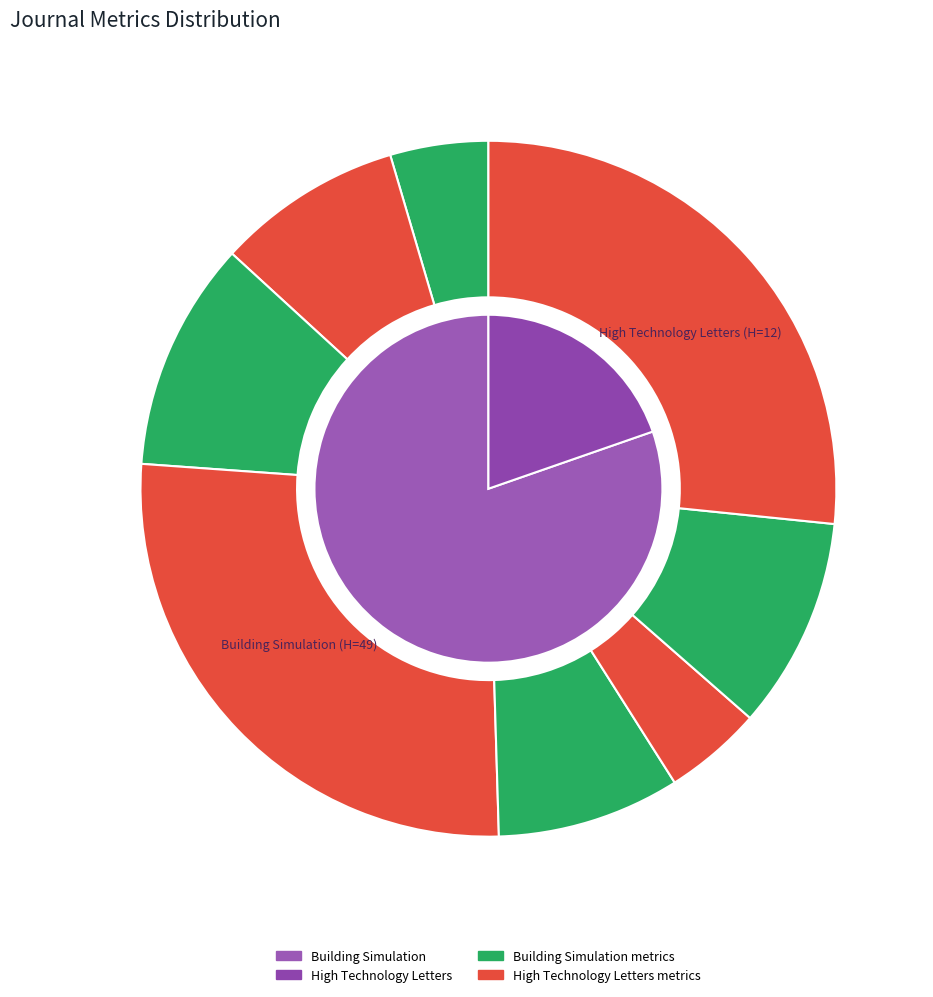

Is there a majority slice in this chart?

Yes